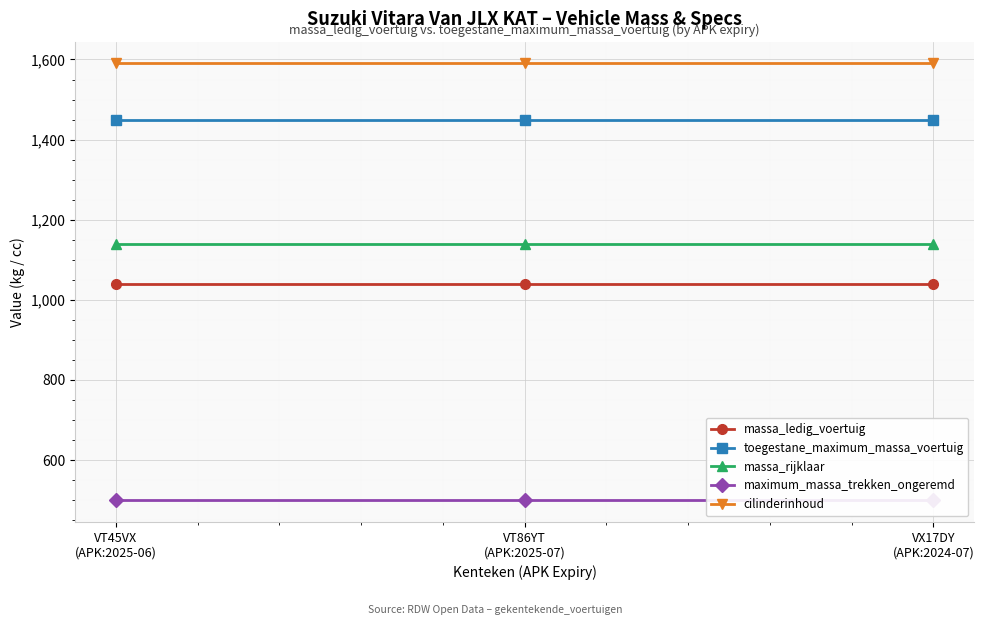

Which series has the widest spread of values?

massa_ledig_voertuig